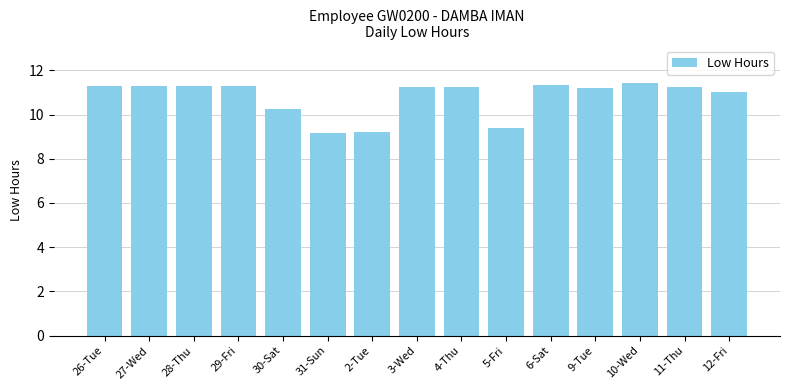

What is the smallest value displayed?

9.2